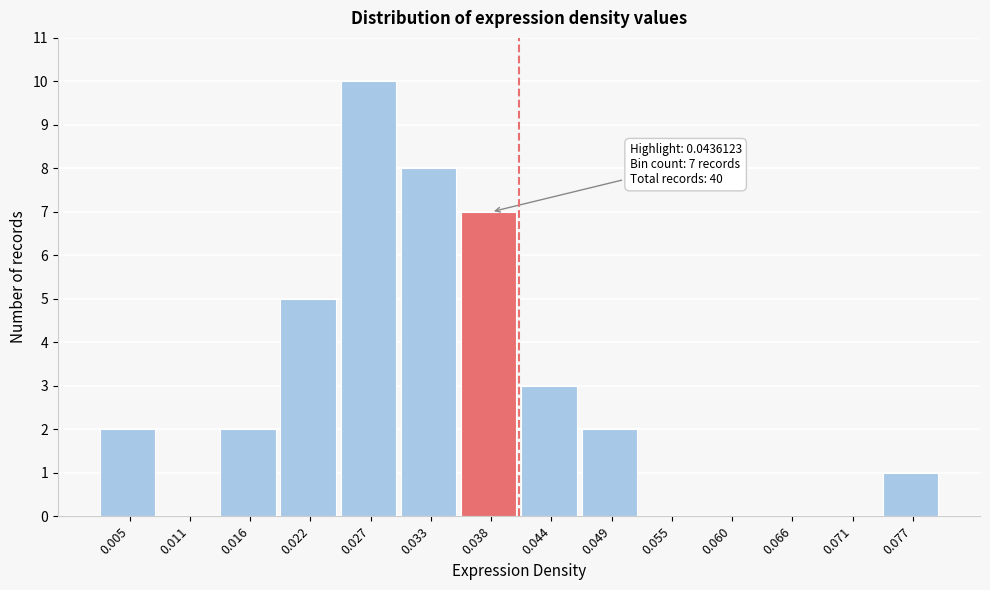

Reading left to right, list all the values displayed in this chart.

0.005=2	0.011=0	0.016=2	0.022=5	0.027=10	0.033=8	0.038=7	0.044=3	0.049=2	0.055=0	0.060=0	0.066=0	0.071=0	0.077=1